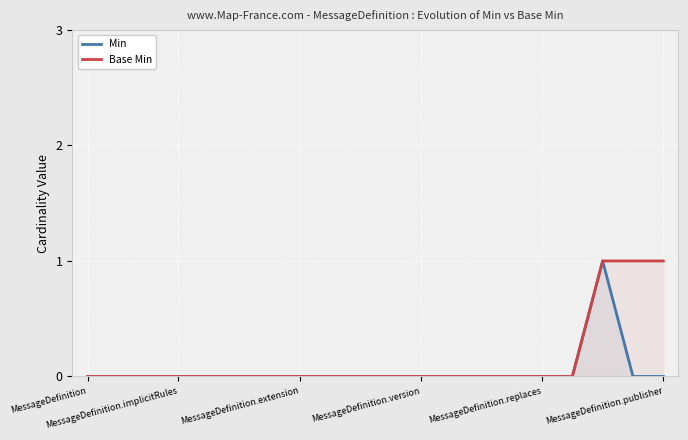

The value of Min at MessageDefinition.publisher is 0. True or false?

True